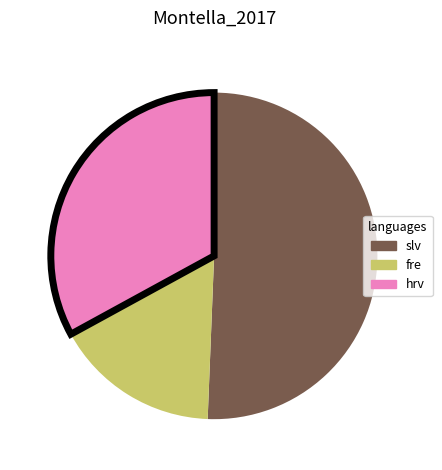

Which slice is the largest?

slv